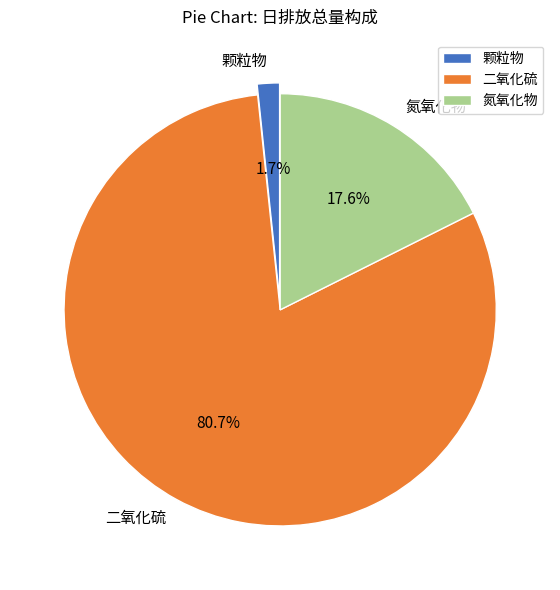

To the nearest percent, what is the combined percentage of 二氧化硫 and 颗粒物?

82%